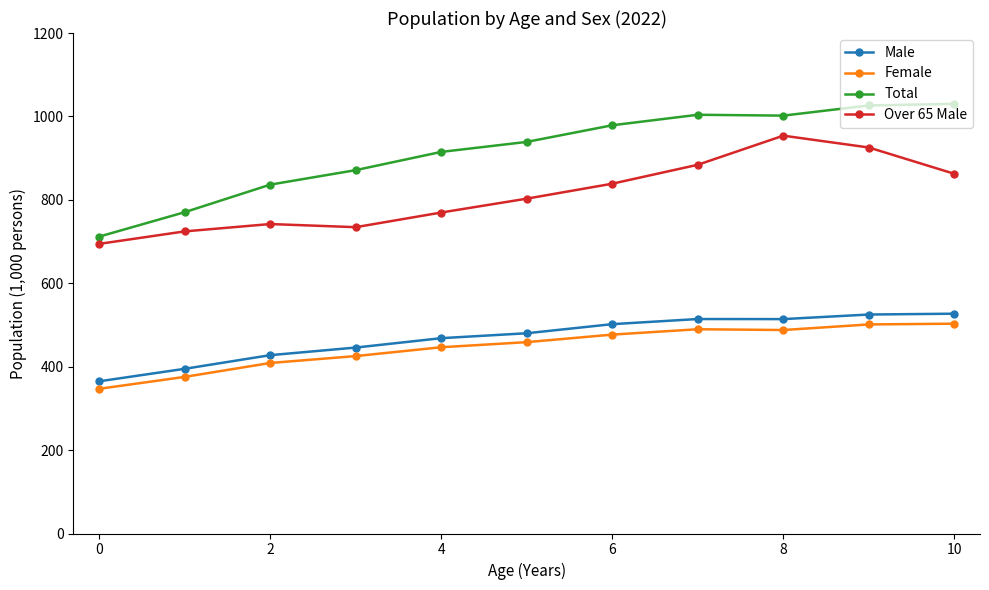

True or false: Total and Female intersect in this chart.

False